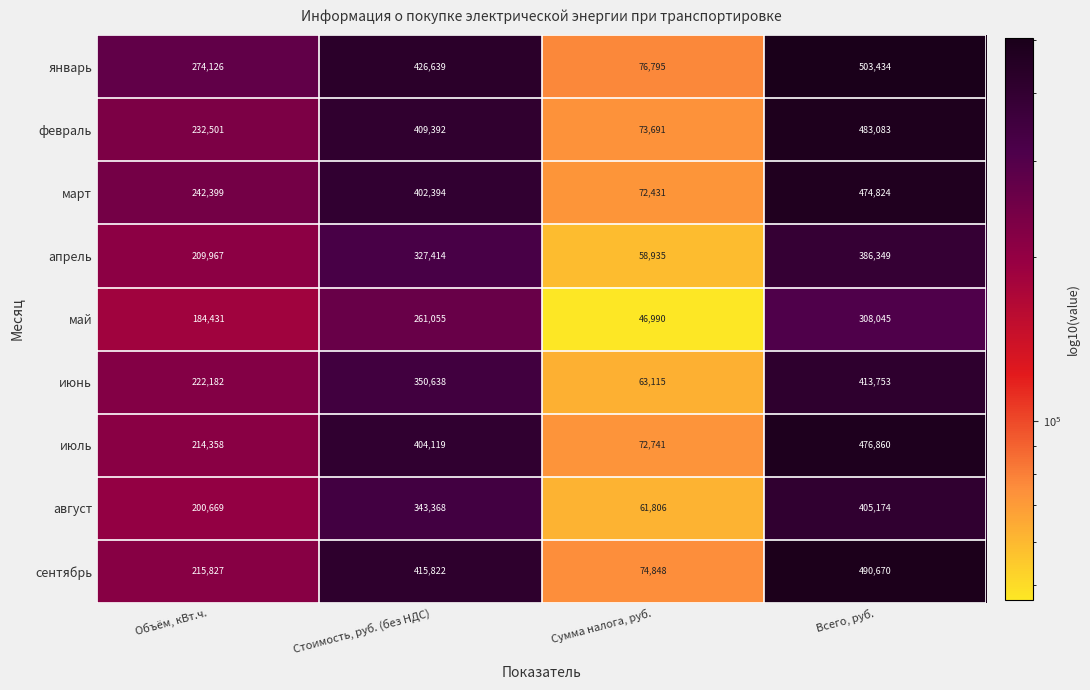

What is the difference between the maximum and second lowest values in the март series?

232425